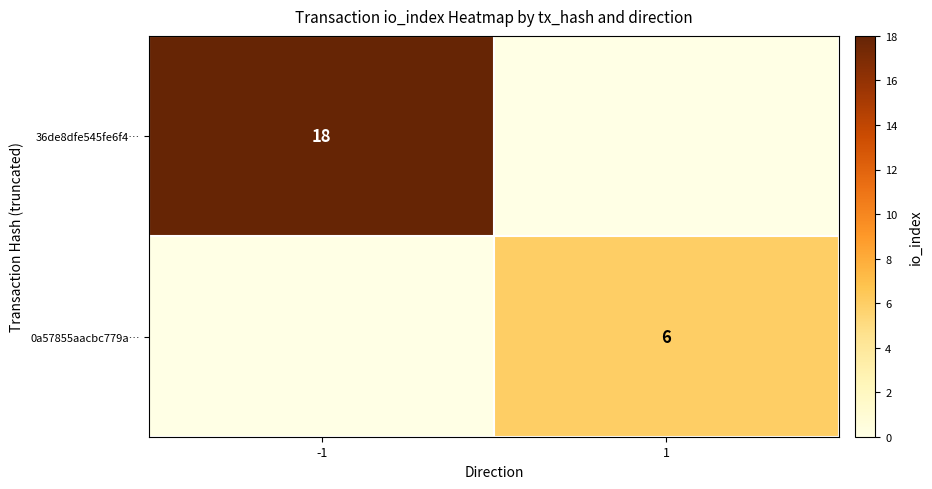

Is the value of 0a57855aacbc779a… at 1 greater than the value of 36de8dfe545fe6f4… at -1?

No